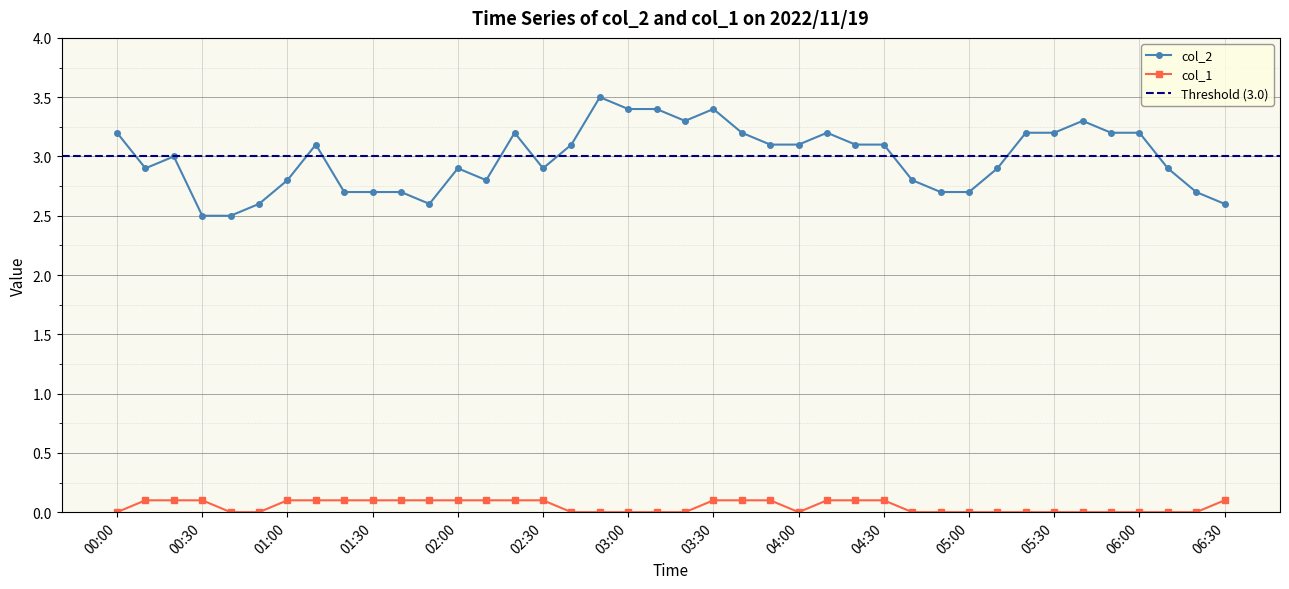

True or false: col_2 has more than 1 points higher than both neighbors.

True